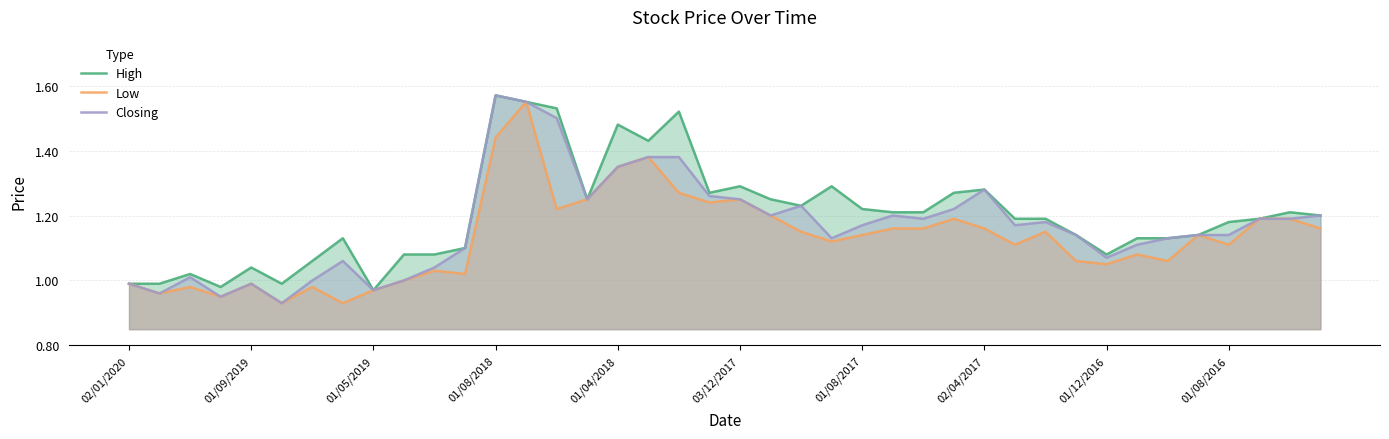

Which category has the highest value across all series?

01/08/2018